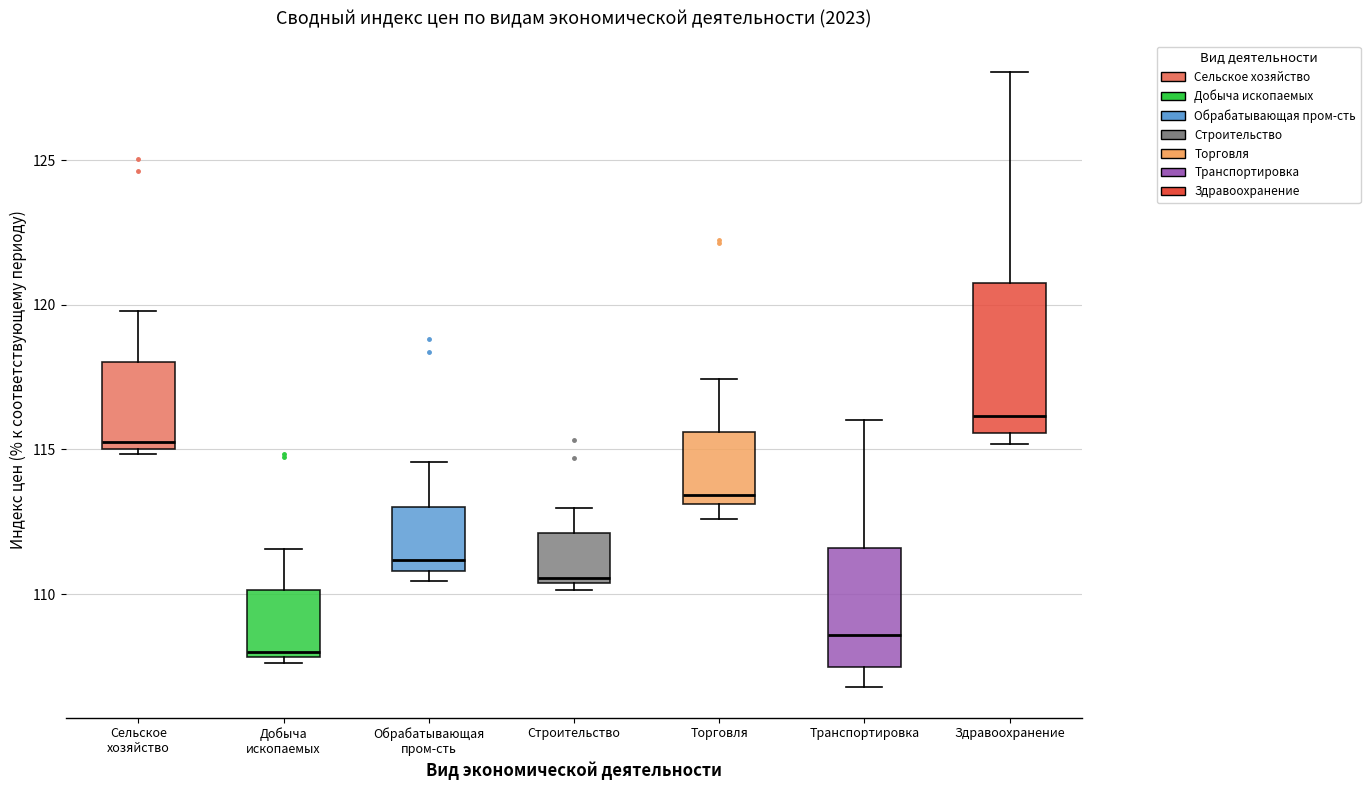

Reading left to right, read every box against the y-axis: the position of its median line, the range the box covers, and the ends of its whiskers. The values are not printed on the chart, so give them approximately, as read against the axis.

Сельское хозяйство: median 115.5, box 115.0 to 118.0, whiskers 115.0 (just below the box's lower edge) to 120.0
Добыча ископаемых: median 108.0 (just above the box's lower edge), box 108.0 to 110.0, whiskers 107.5 to 111.5
Обрабатывающая пром-сть: median 111.0 (just above the box's lower edge), box 111.0 to 113.0, whiskers 110.5 to 114.5
Строительство: median 110.5 (just above the box's lower edge), box 110.5 to 112.0, whiskers 110.0 to 113.0
Торговля: median 113.5, box 113.0 to 115.5, whiskers 112.5 to 117.5
Транспортировка: median 108.5, box 107.5 to 111.5, whiskers 107.0 to 116.0
Здравоохранение: median 116.0, box 115.5 to 121.0, whiskers 115.0 to 128.0